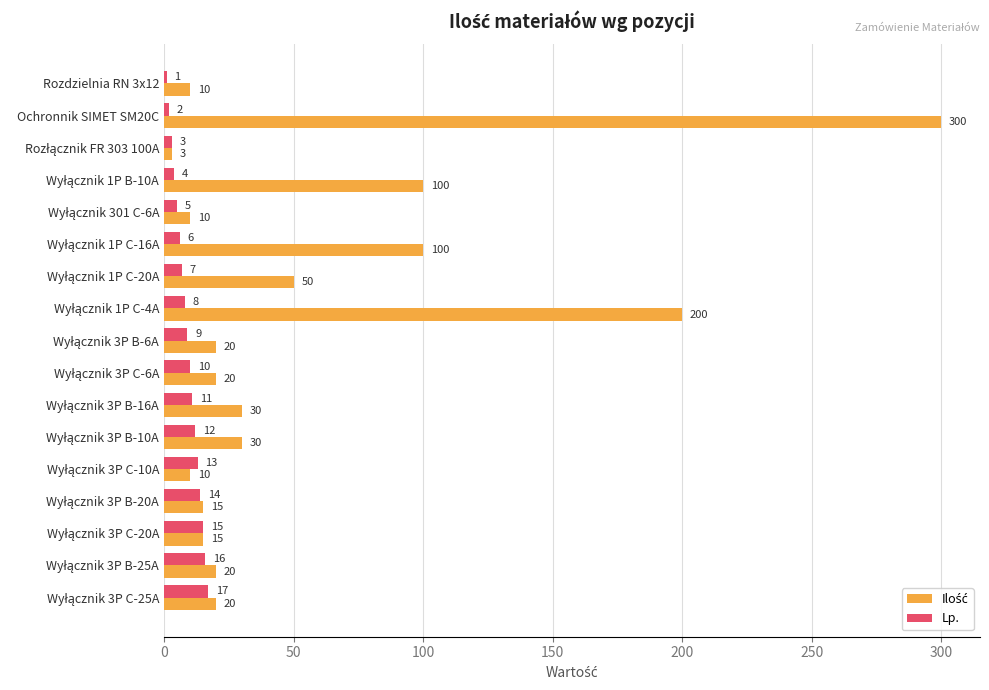

Which category has the lowest value across all series?

Rozdzielnia RN 3x12